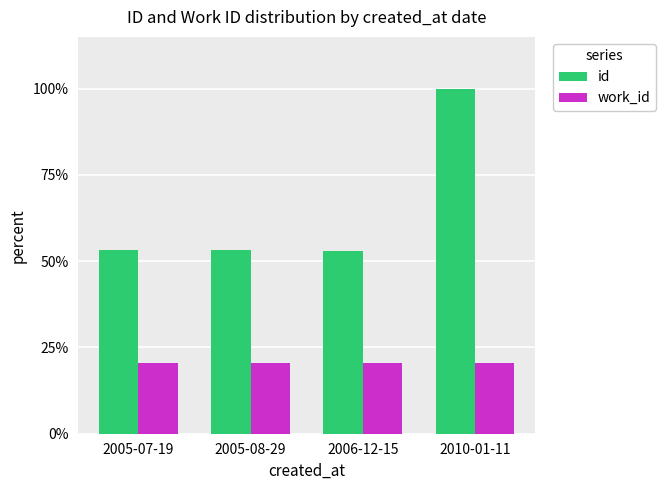

What is the average value of the id series?

64.8